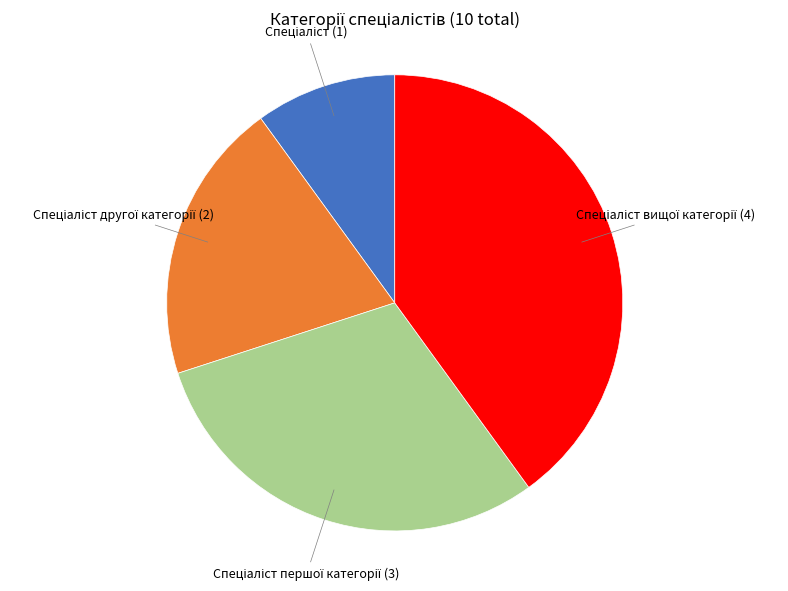

How many slices are in this pie chart?

4